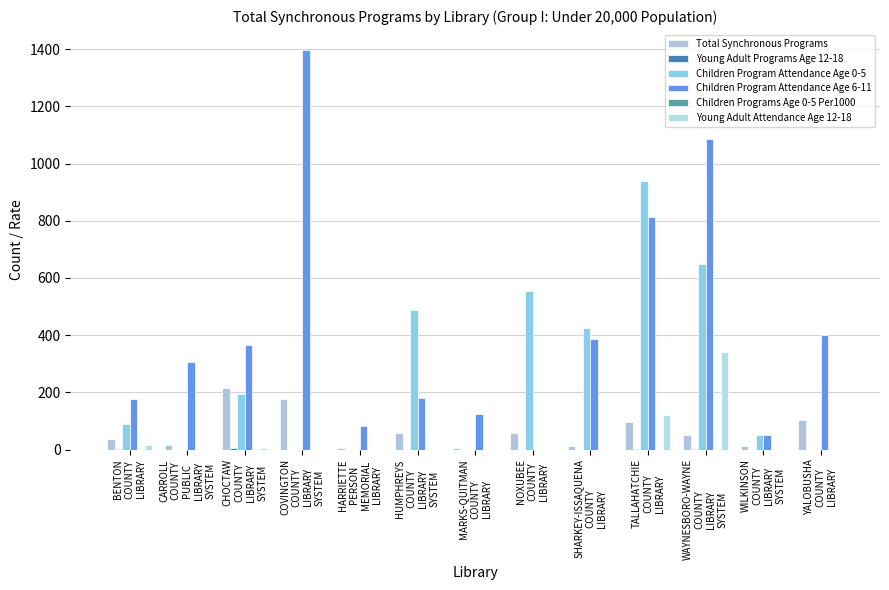

What is the label of the 12th bar from the left?

WILKINSON
COUNTY
LIBRARY
SYSTEM